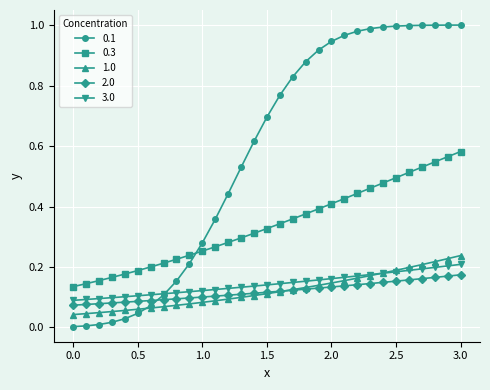

True or false: 0.3 and 2.0 intersect in this chart.

False